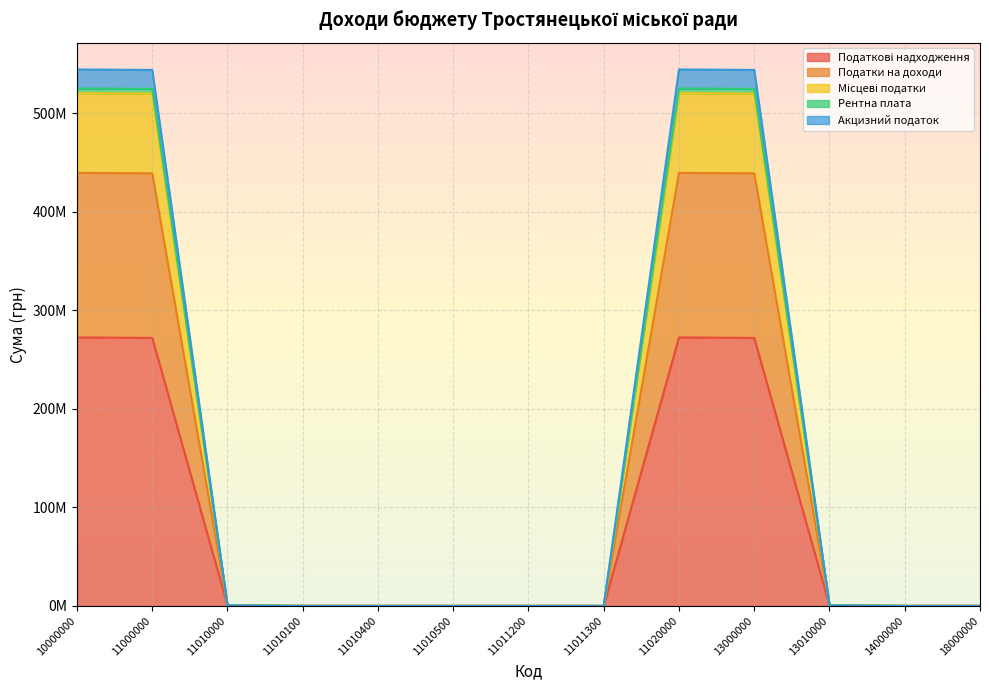

What are all the series names shown in the legend?

Податкові надходження, Податки на доходи, Місцеві податки, Рентна плата, Акцизний податок